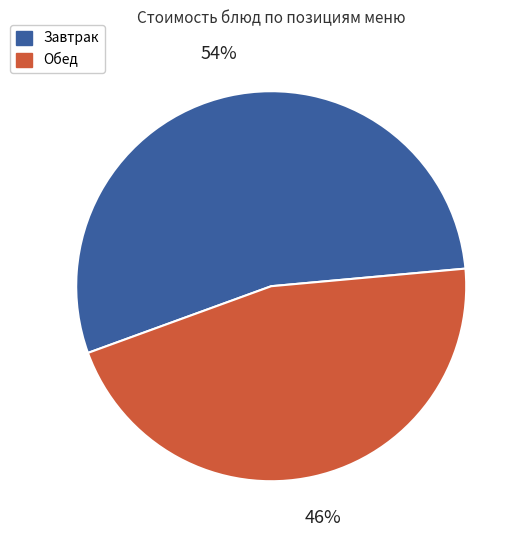

Does any single category account for the majority?

Yes